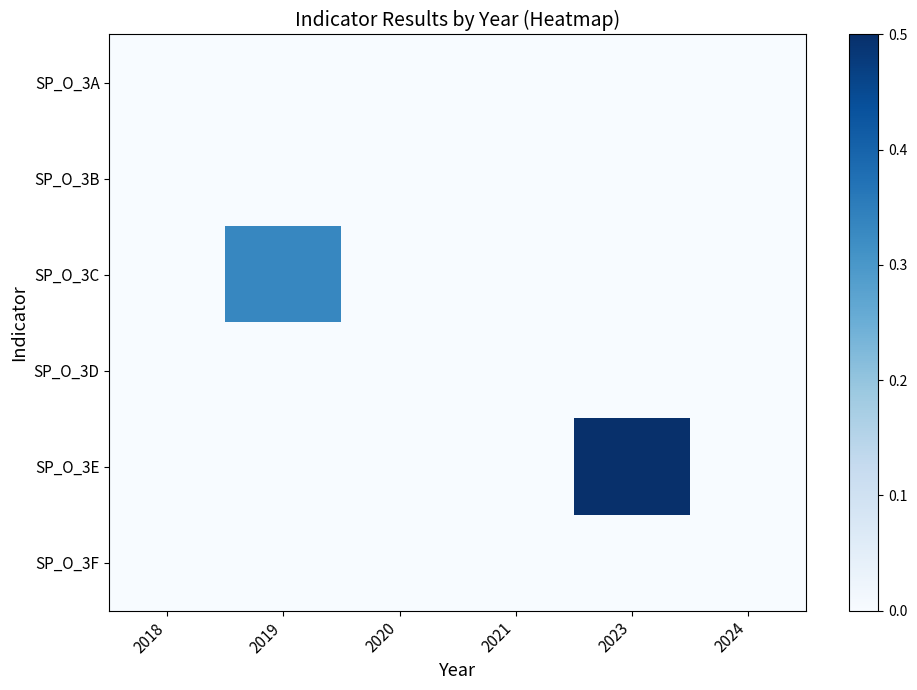

Which label corresponds to the largest value in the chart?

2023